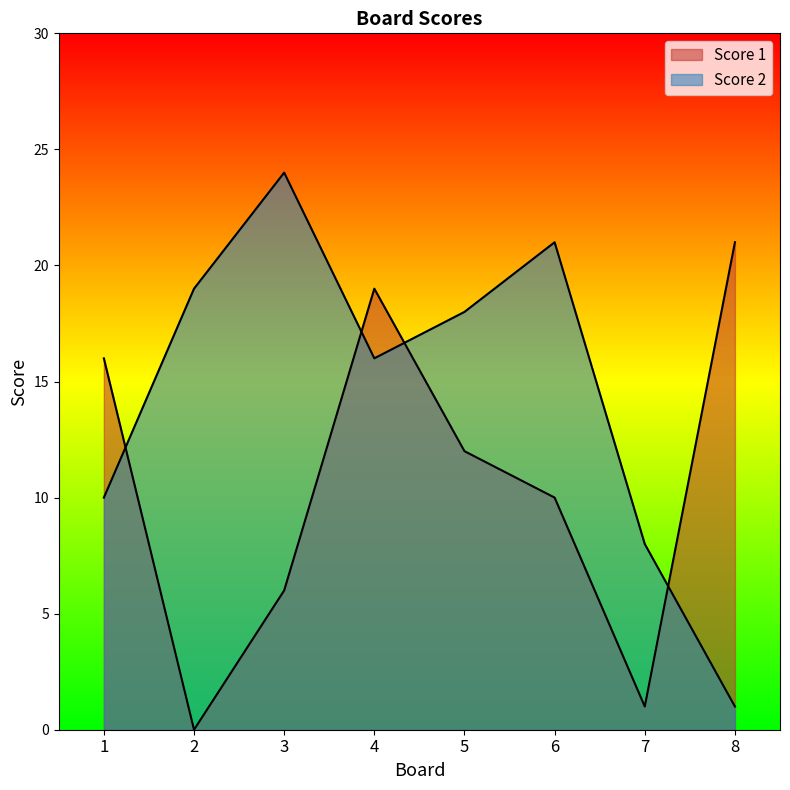

Is it true that Score 1 equals 0 at 7?

False